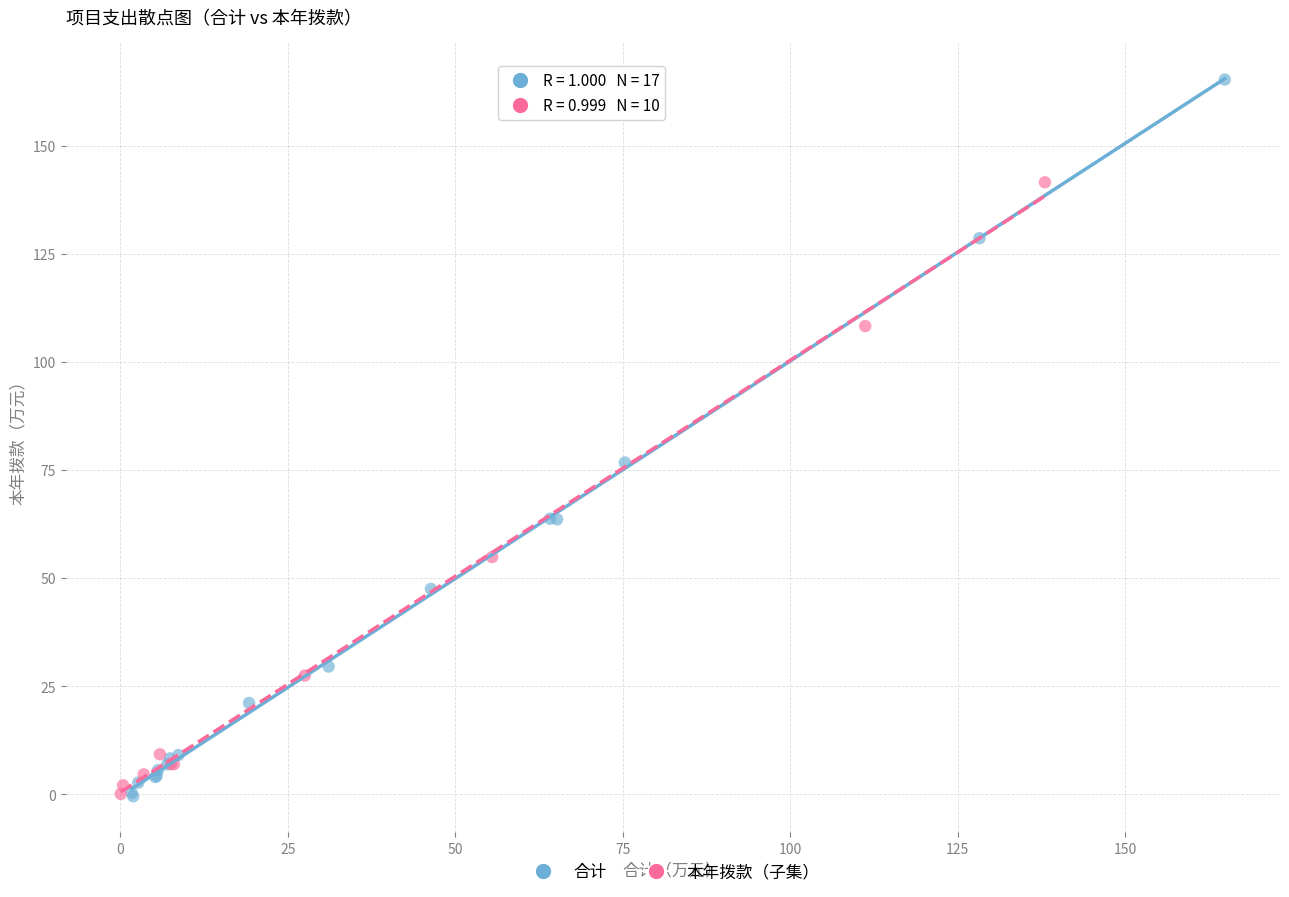

Which series reaches the maximum Y coordinate?

合计